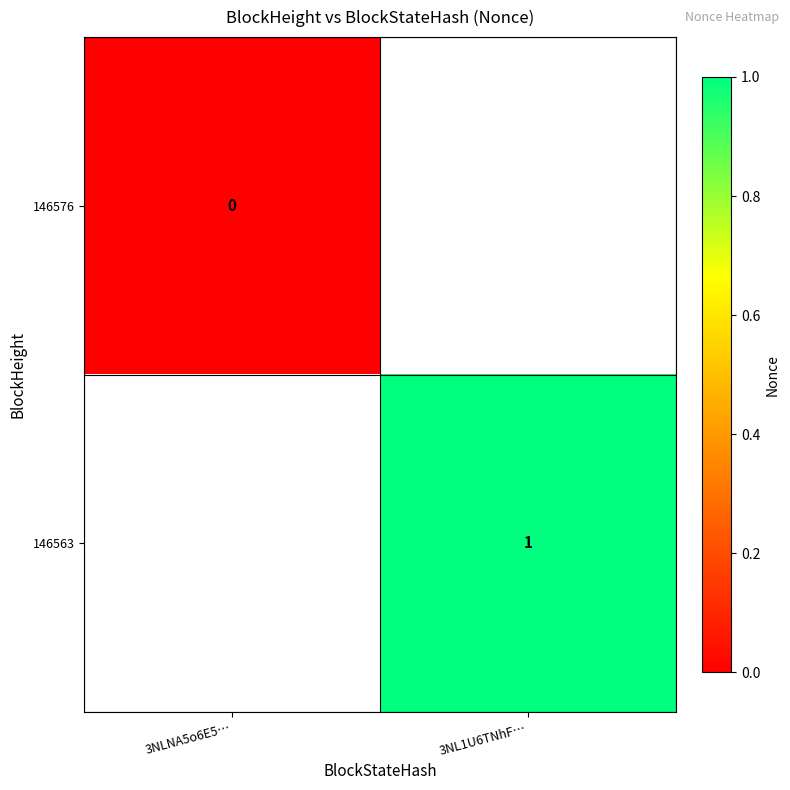

Which category has the lowest value across all series?

3NLNA5o6E5…